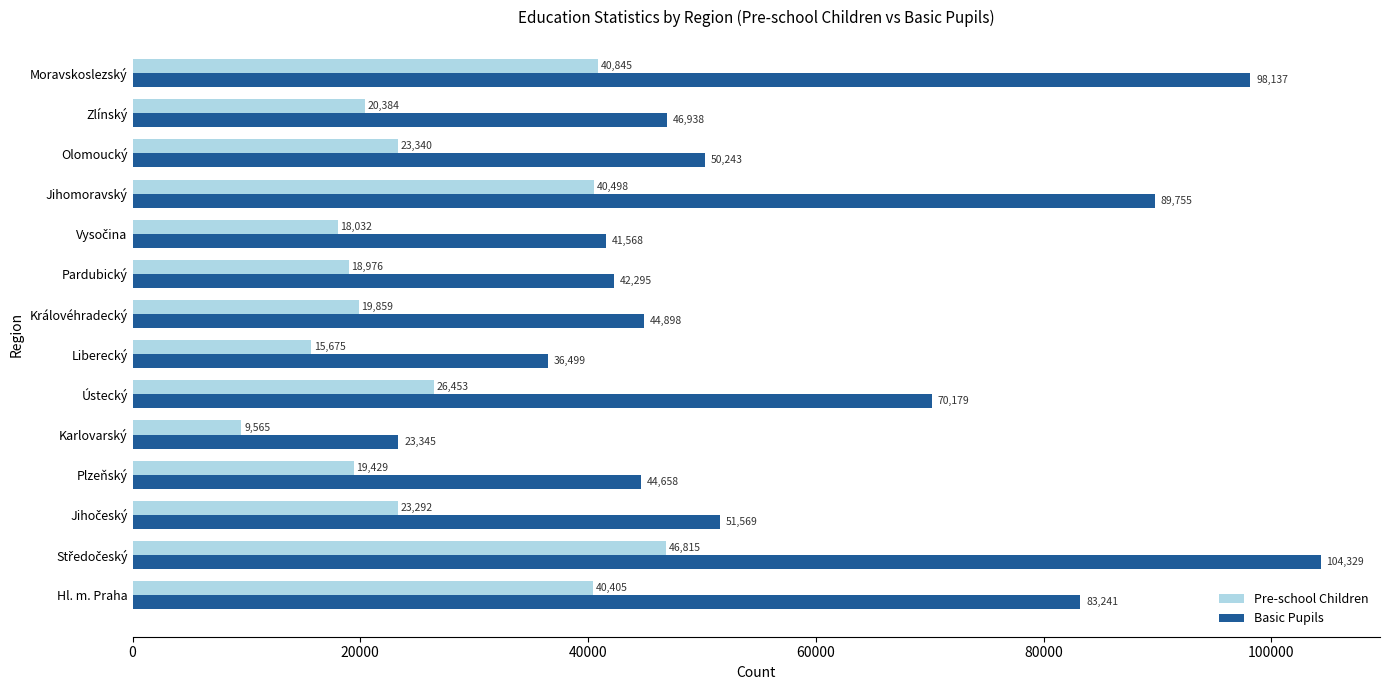

What is the difference between the maximum and minimum values in the Pre-school Children series?

37250